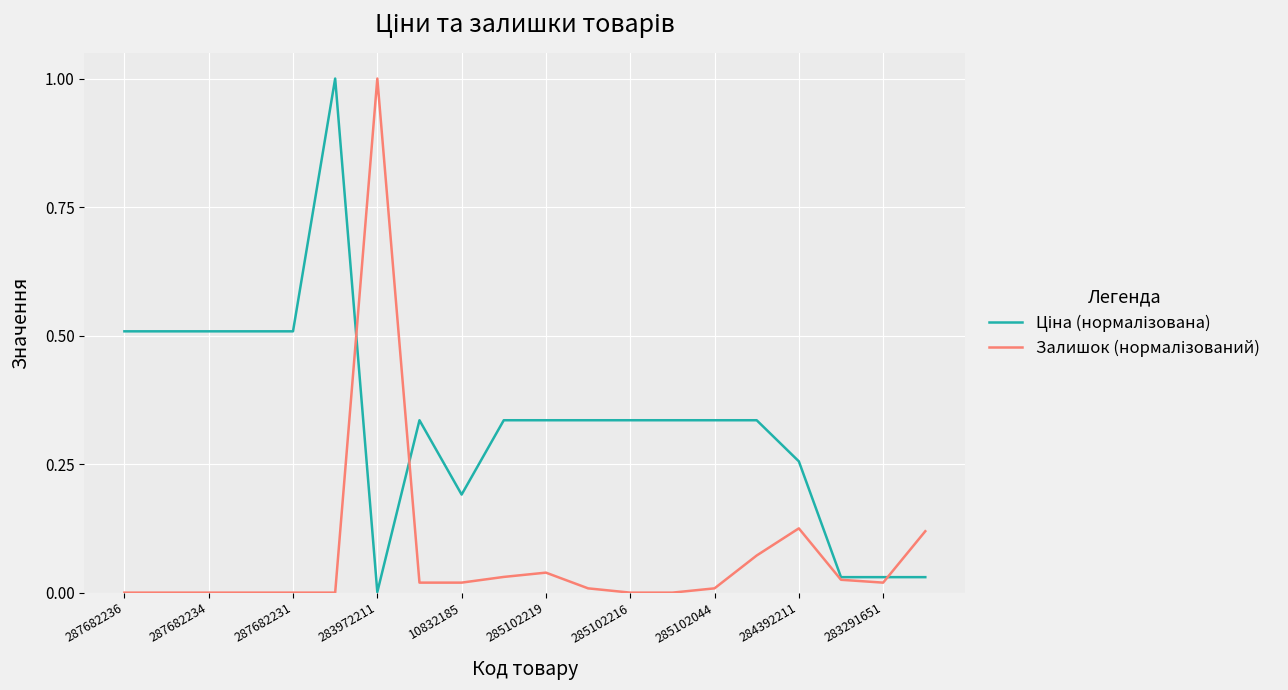

Does the chart have visible grid lines?

Yes